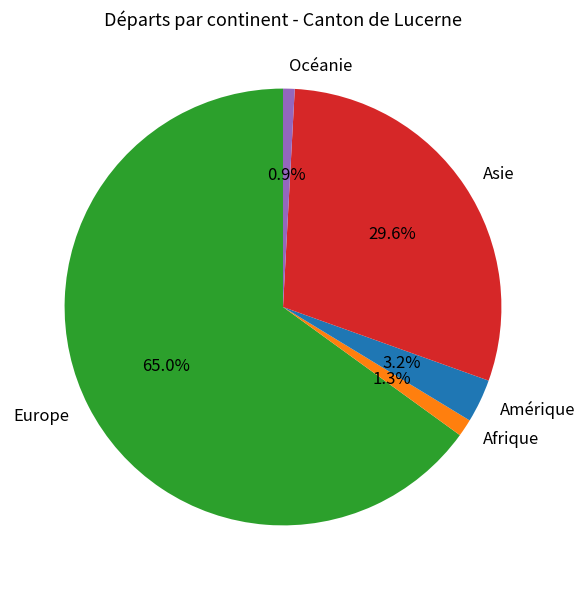

Is the sum of Océanie and Europe greater than half?

Yes